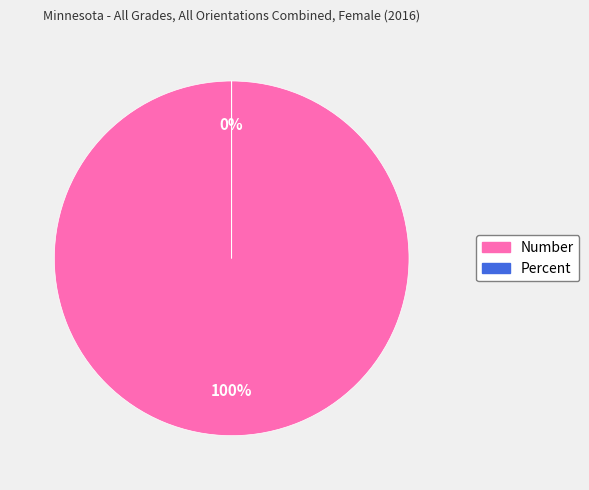

What is the smallest slice in the pie chart?

Percent